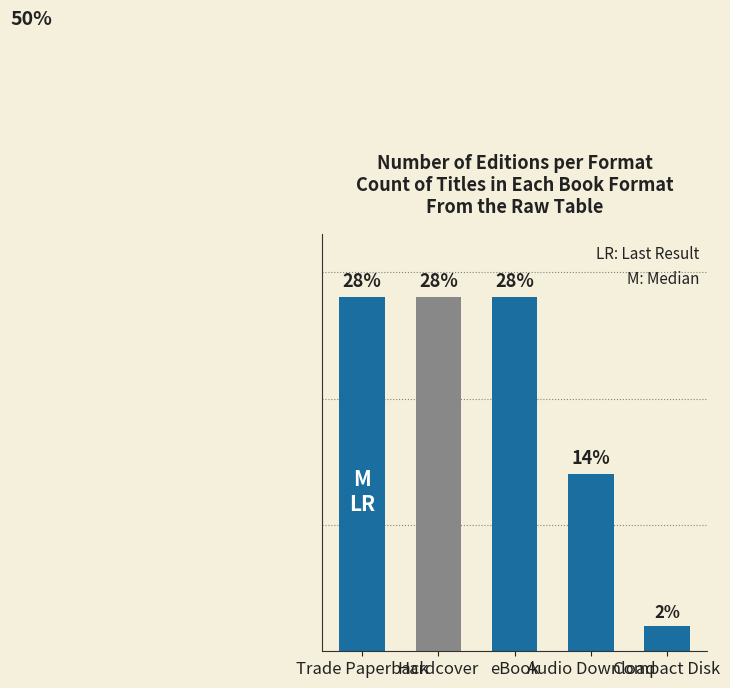

What is the difference between the values at Audio Download and eBook?

14.0